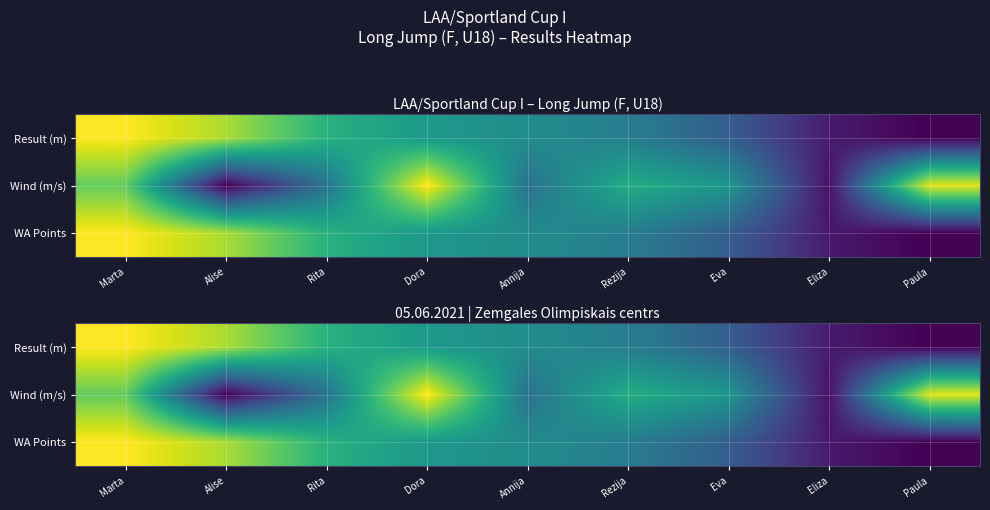

How many categories are shown in the chart?

9